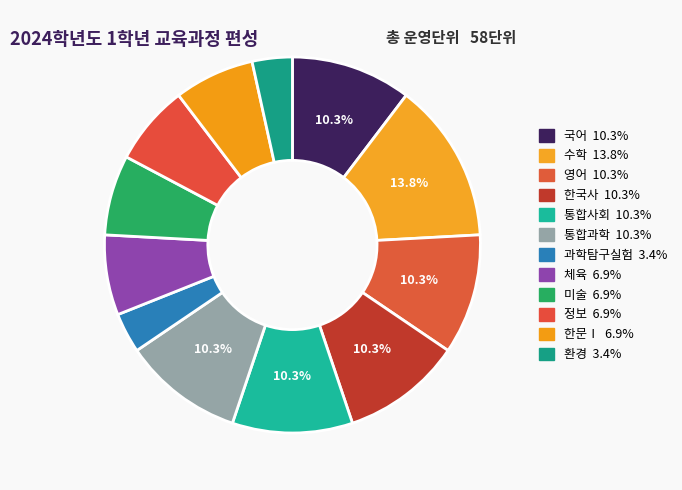

Count the number of slices in the pie.

12